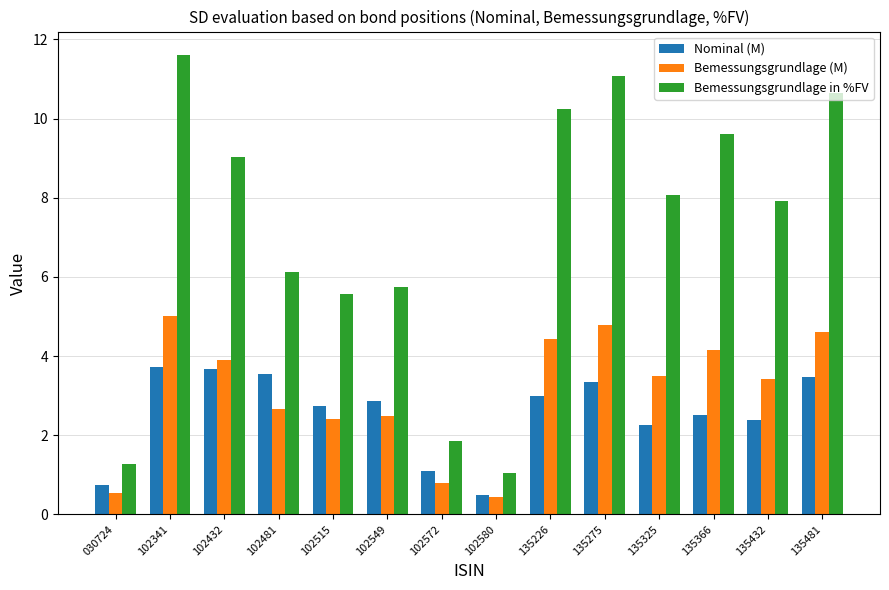

Reading left to right, transcribe all the data shown in this chart.

Nominal (M): 0.7	3.7	3.7	3.5	2.7	2.9	1.1	0.5	3.0	3.4	2.3	2.5	2.4	3.5
Bemessungsgrundlage (M): 0.6	5.0	3.9	2.7	2.4	2.5	0.8	0.4	4.4	4.8	3.5	4.2	3.4	4.6
Bemessungsgrundlage in %FV: 1.3	11.6	9.0	6.1	5.6	5.7	1.9	1.0	10.3	11.1	8.1	9.6	7.9	10.7